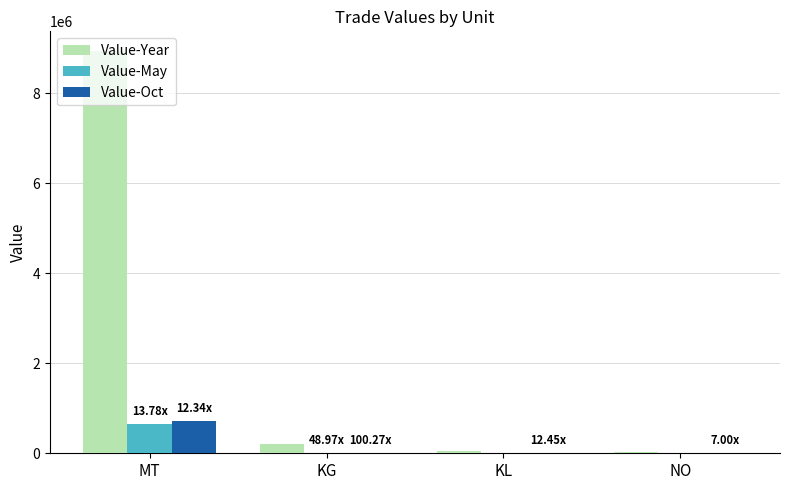

Is the value of Value-May at NO greater than the value of Value-Oct at MT?

No